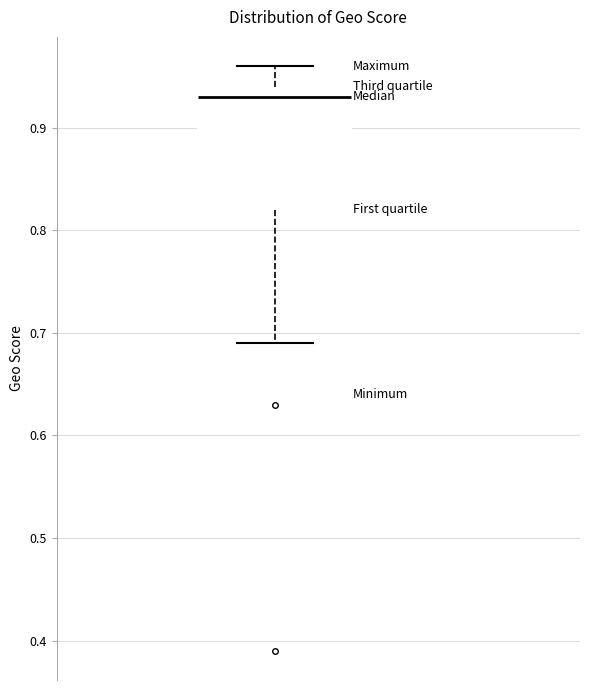

Where does the lower whisker of the box end on the y-axis? The values are not printed on the chart, so give them approximately, as read against the axis.

0.69